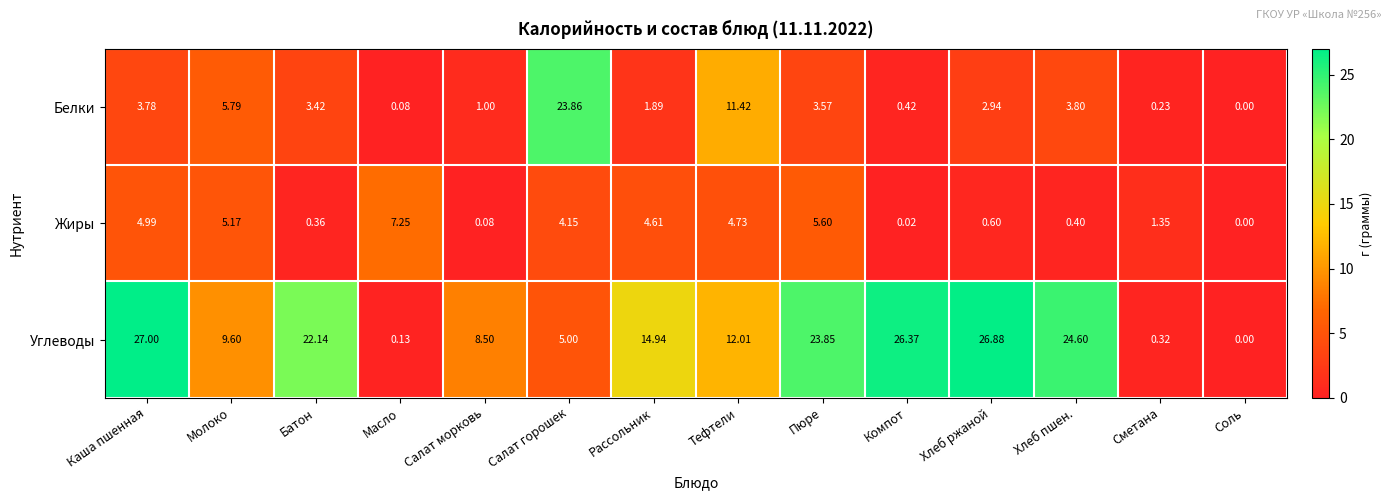

At which category does the chart reach its minimum across all series?

Соль